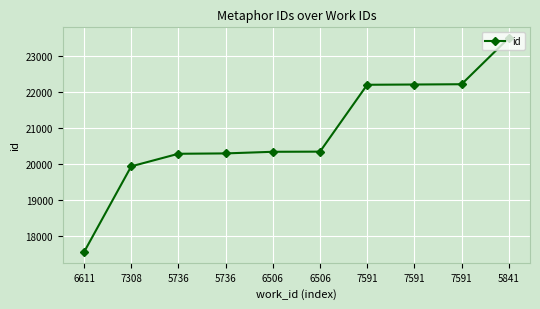

What is the label of the 3rd point from the left?

5736